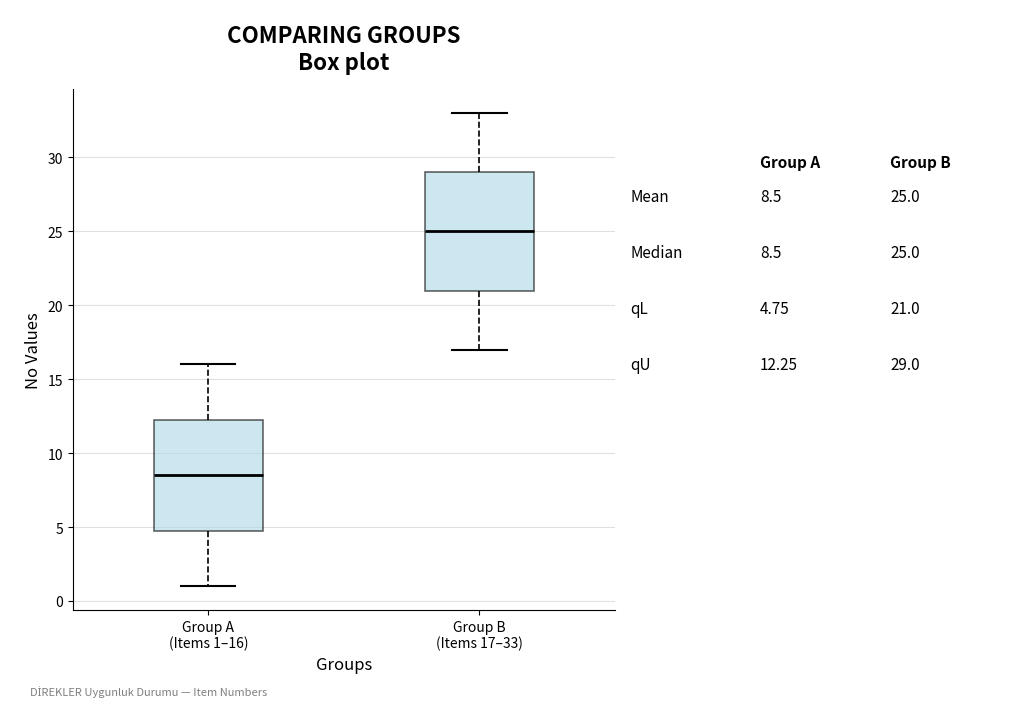

Comparing the boxes themselves (not the whiskers), which one is the tallest?

Group B (Items 17–33)